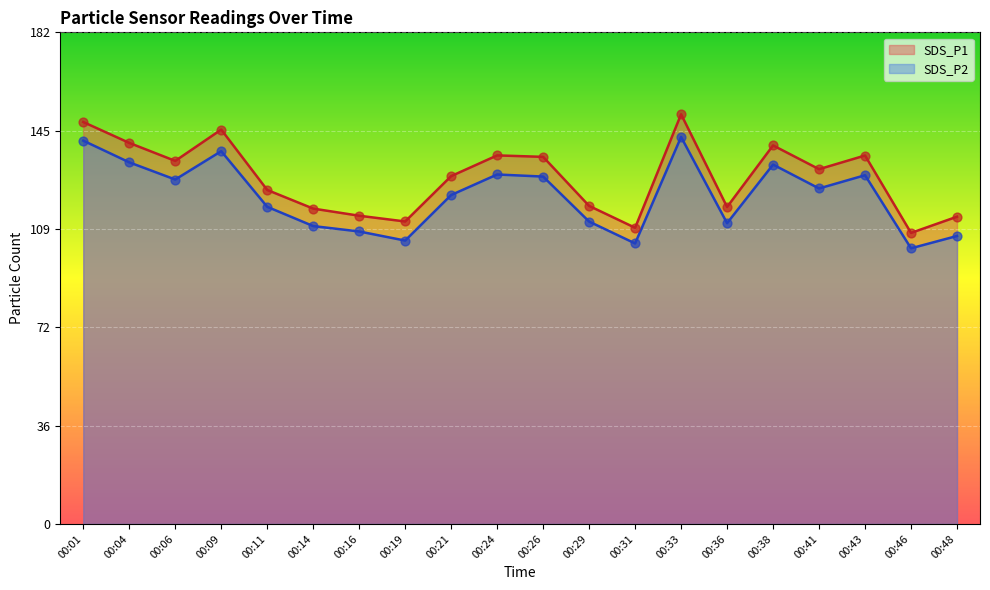

What is the total value across all series at 00:48?

220.4